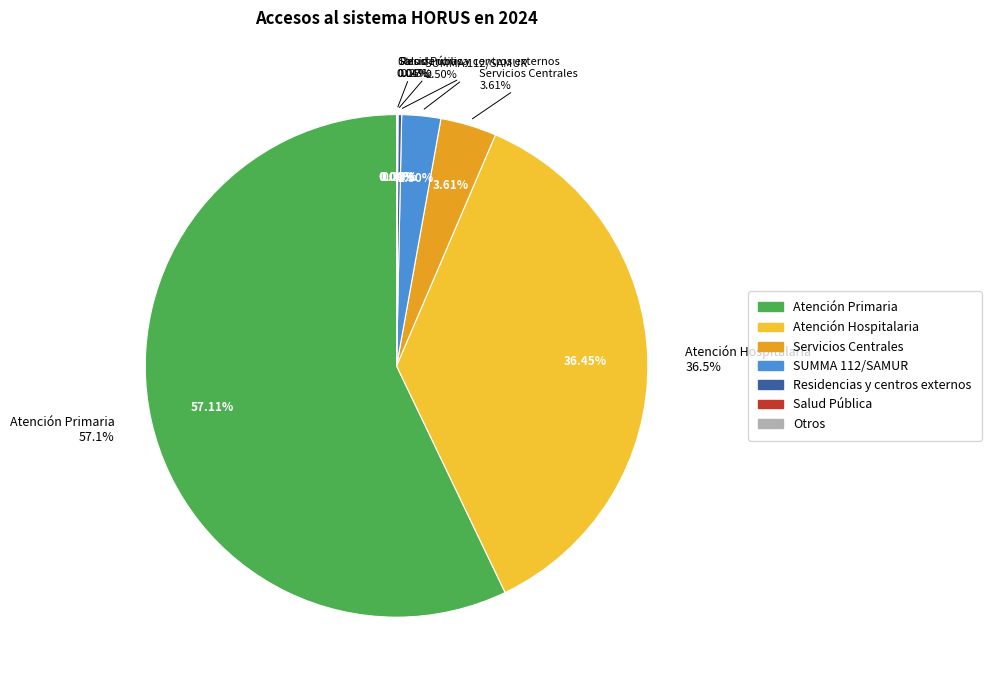

To the nearest percent, what portion does Atención Primaria represent?

57%